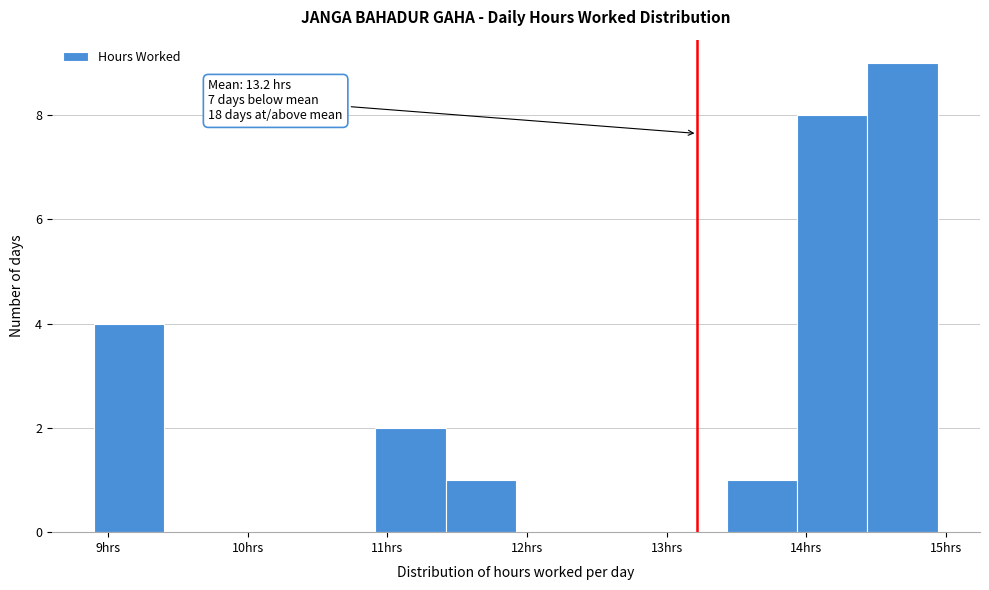

Over which range of the x-axis is the bar tallest?

14.4 to 14.9